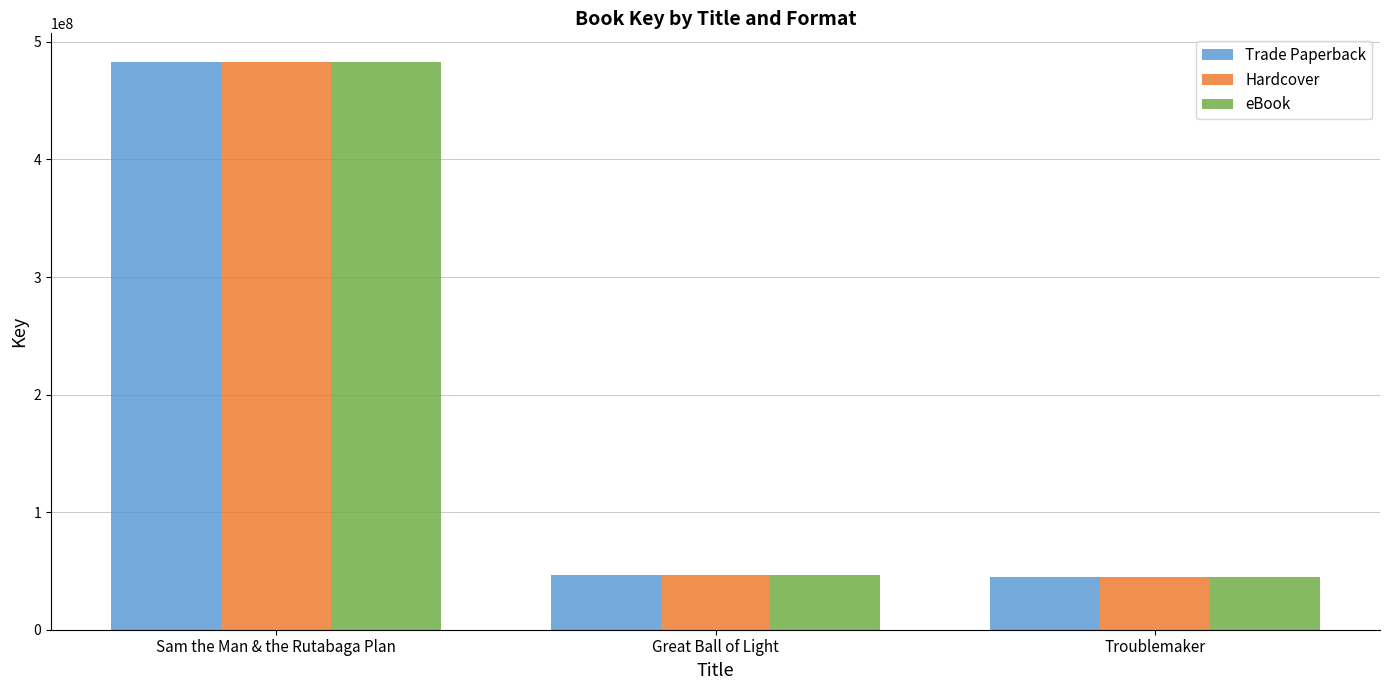

How many data points does each series have?

3